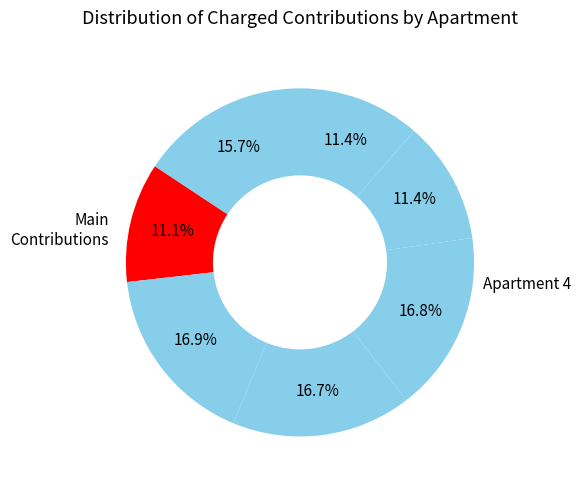

How many slices are in this pie chart?

7